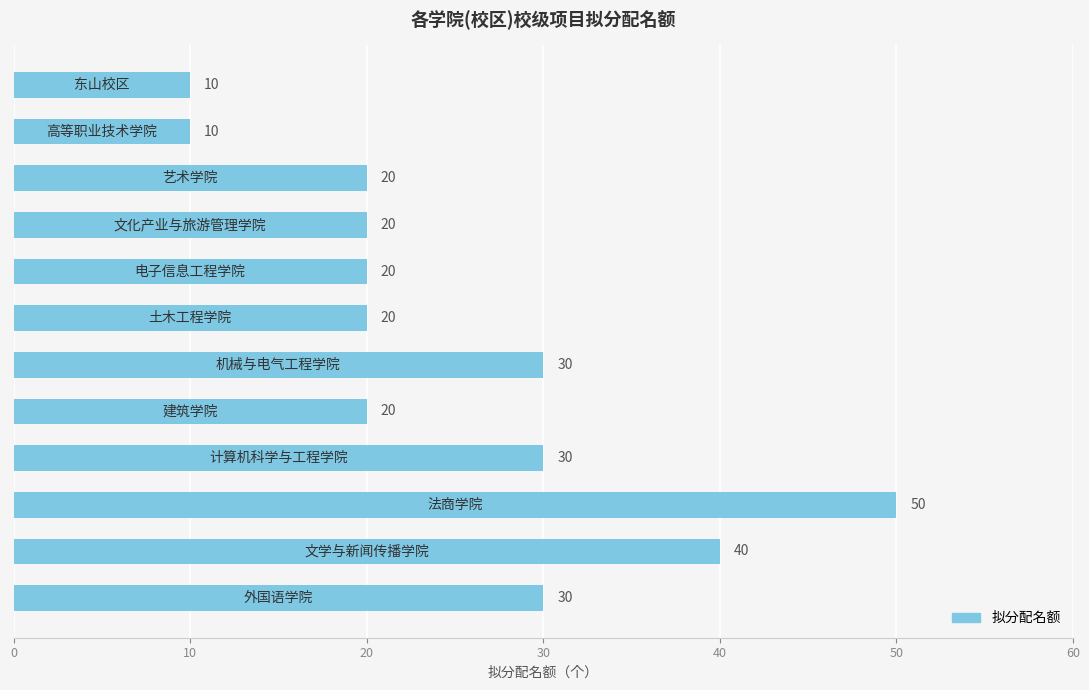

What is the minimum value shown in the chart?

10